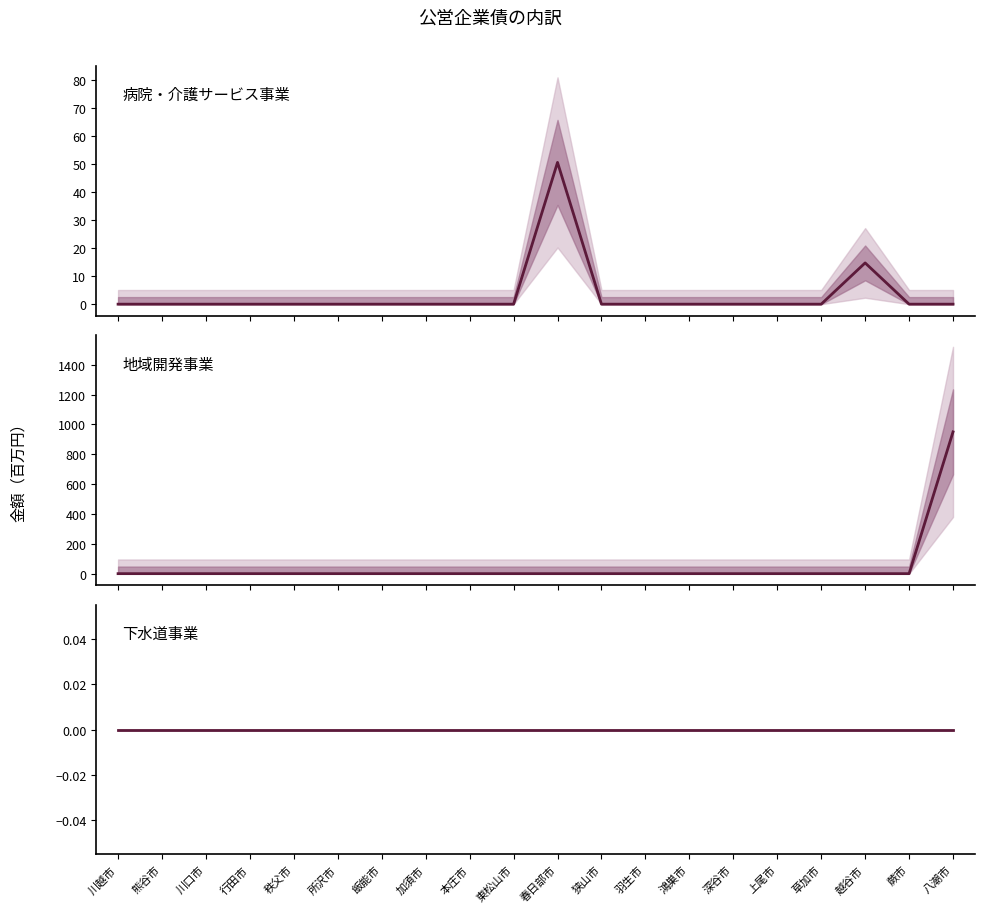

True or false: 下水道事業 and 地域開発事業 cross at least once.

False